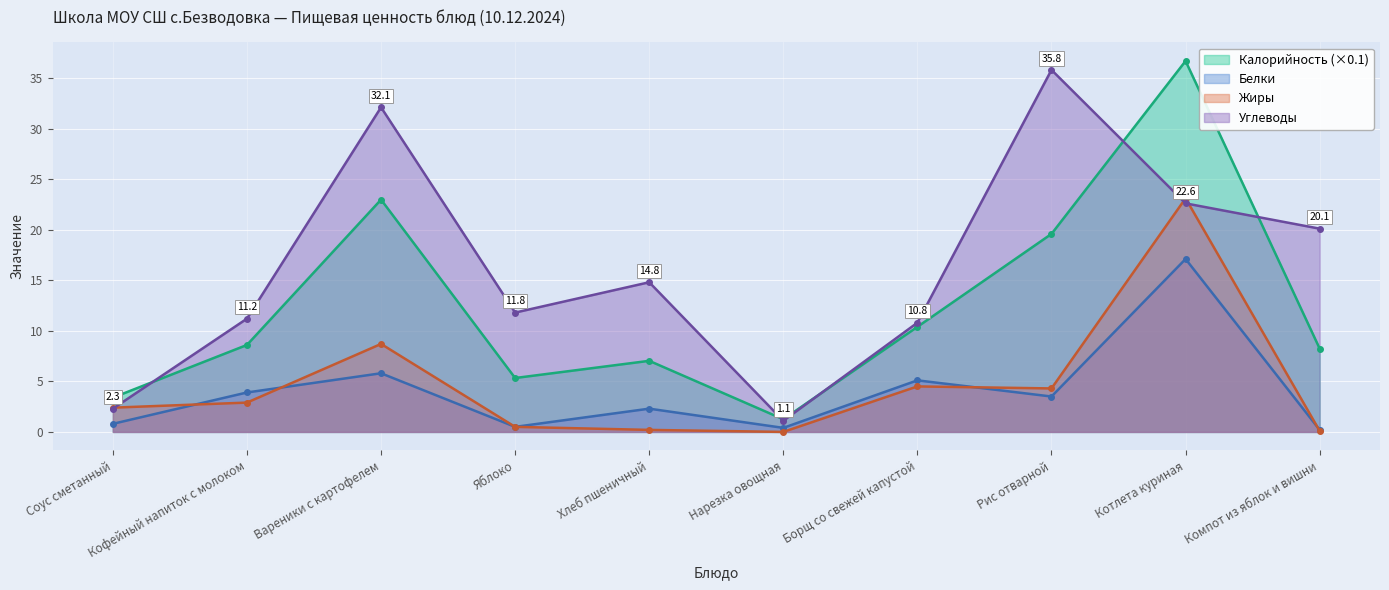

What is the spread (max minus min) of values at Вареники с картофелем?

26.3